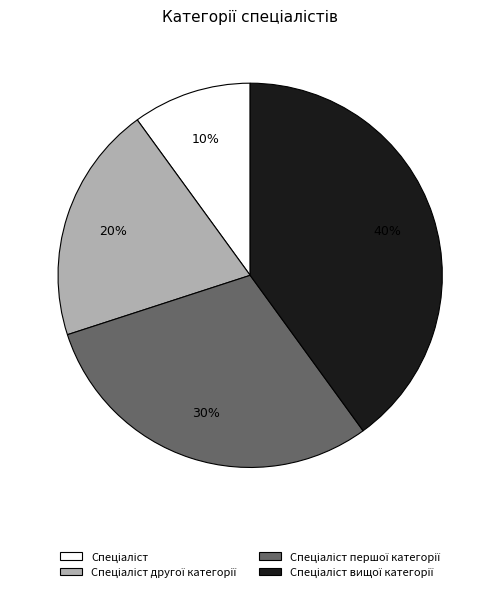

Is there any slice that represents more than half of the pie?

No